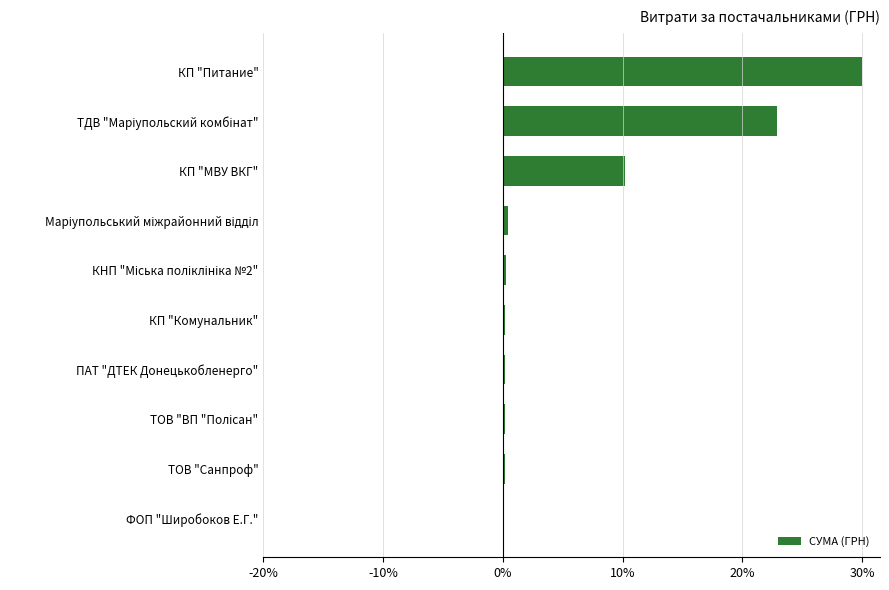

What is the approximate value at КП "МВУ ВКГ"?

10.2